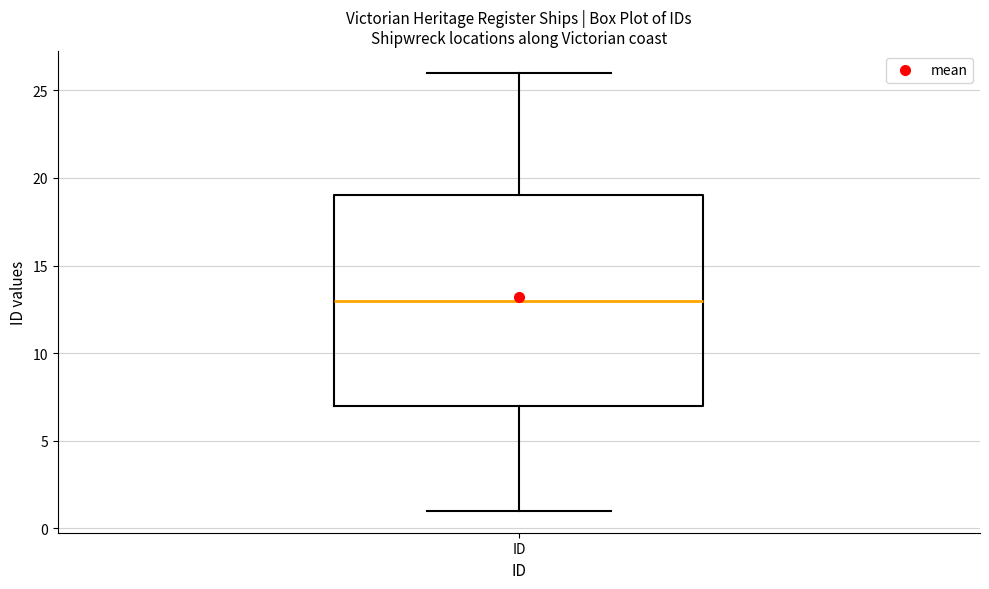

Transcribe this box plot: give where the median line is, the range the box spans, and where the two whiskers end, as read against the y-axis. The values are not printed on the chart, so give them approximately, as read against the axis.

median 13, box 7 to 19, whiskers 1 to 26